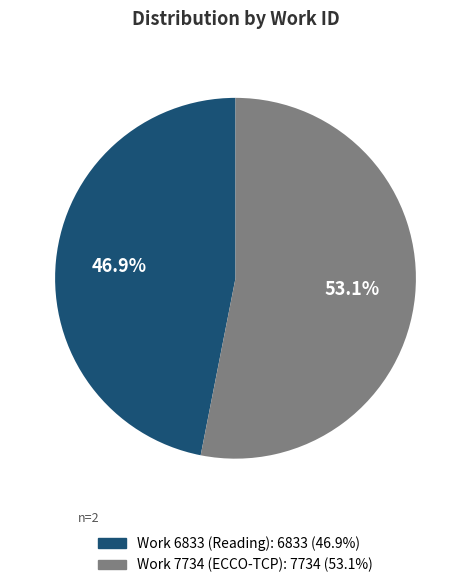

What is the largest slice in the pie chart?

Work 7734 (ECCO-TCP)